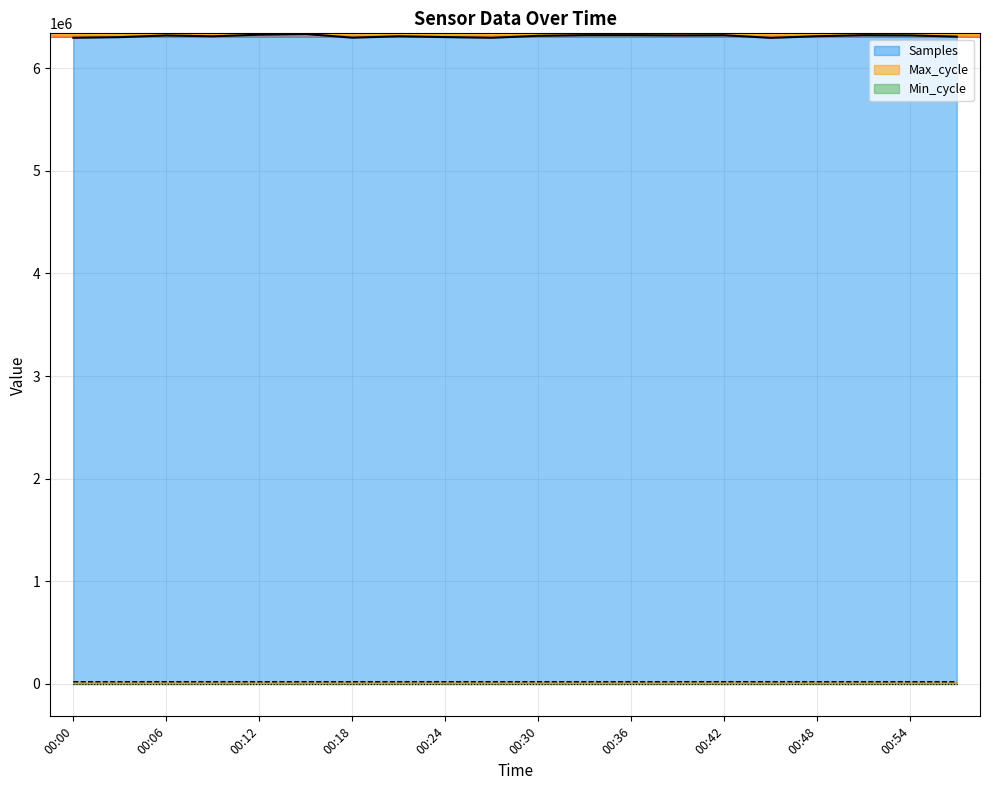

Between 00:00 and 00:21, which series saw the biggest shift?

Samples